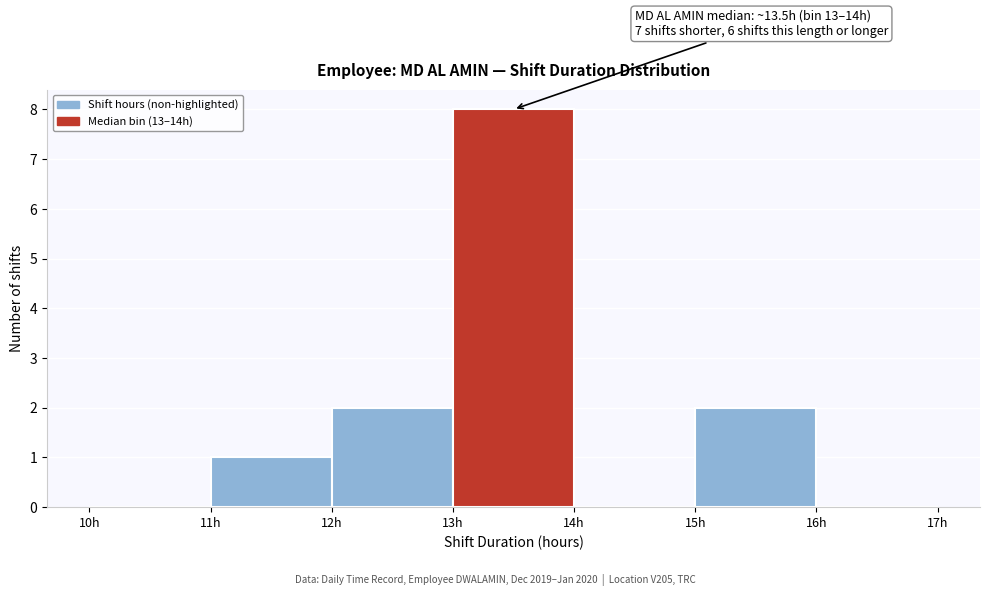

Which range on the x-axis has the tallest bar?

13 to 14